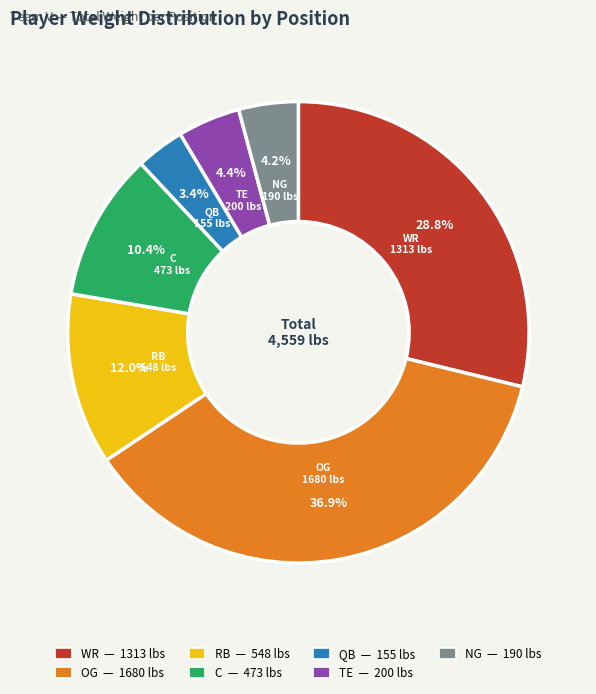

Is there any slice that represents more than half of the pie?

No